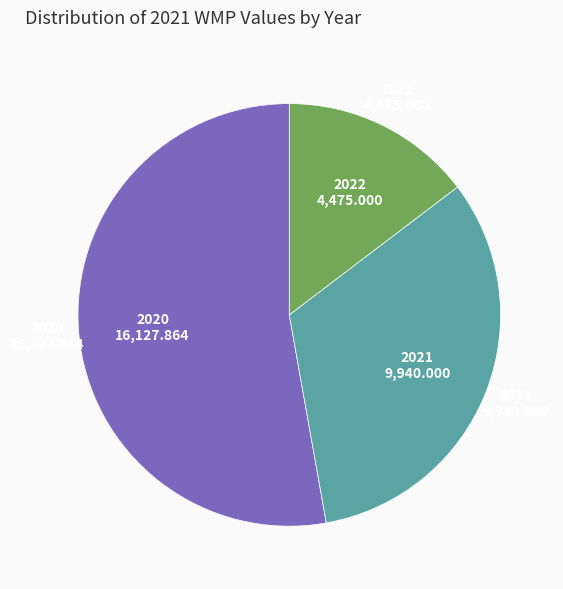

Which slice is the largest?

2020